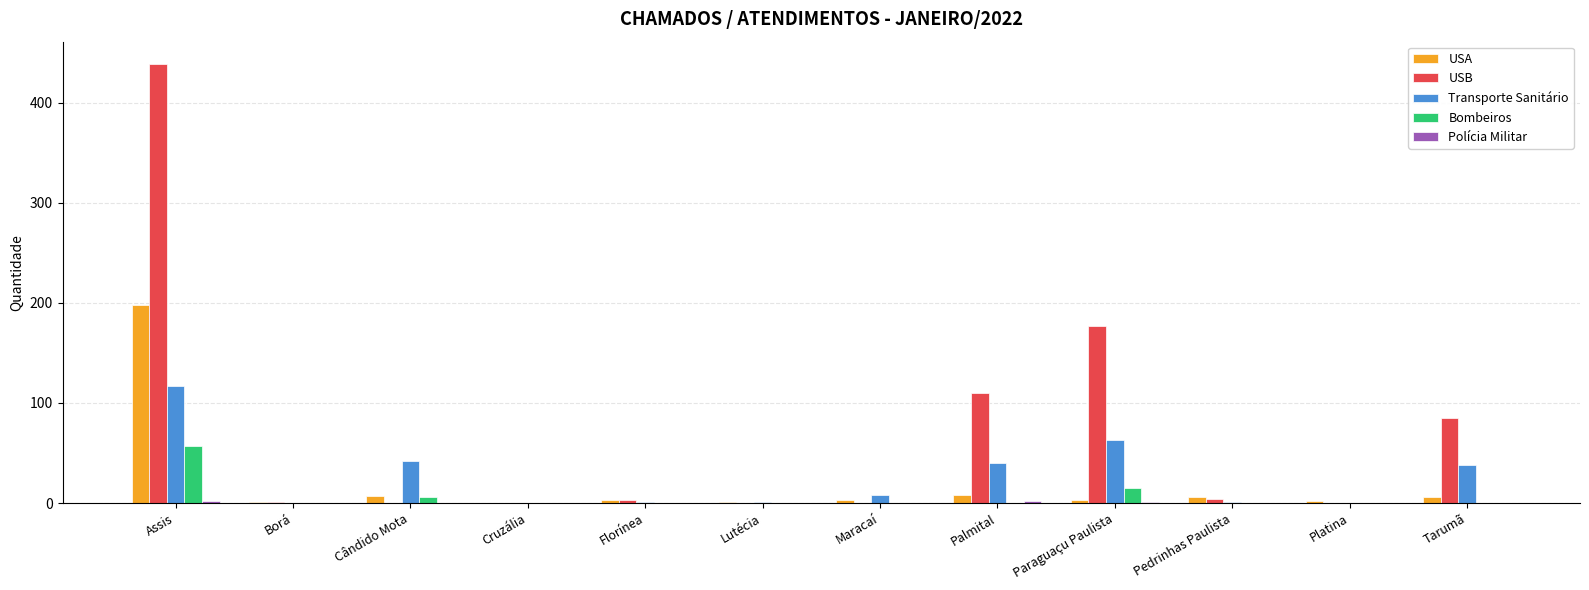

The Transporte Sanitário series shows 27 at Paraguaçu Paulista. True or false?

False